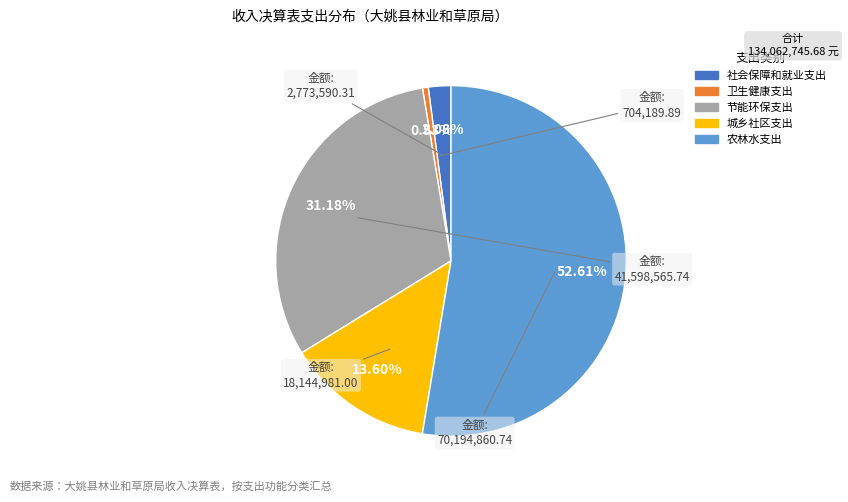

Is the sum of 卫生健康支出 and 社会保障和就业支出 greater than half?

No